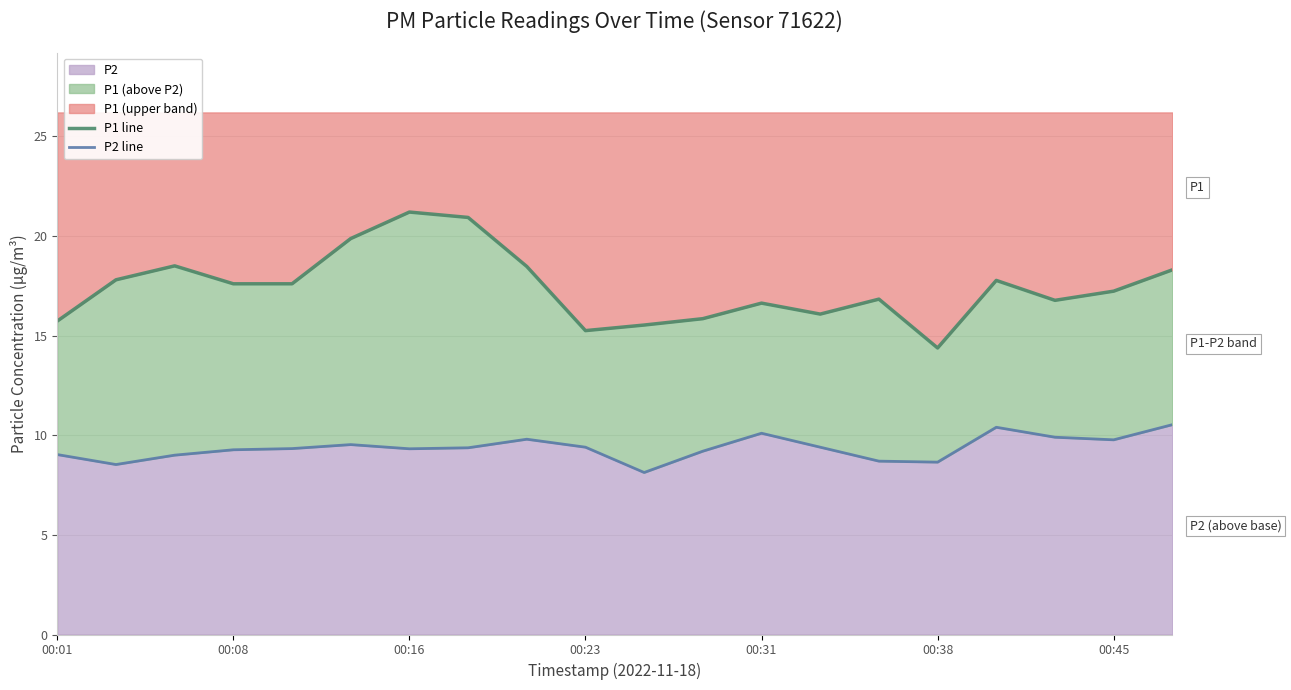

Is it true that P2 equals 5.0 at 00:08?

False